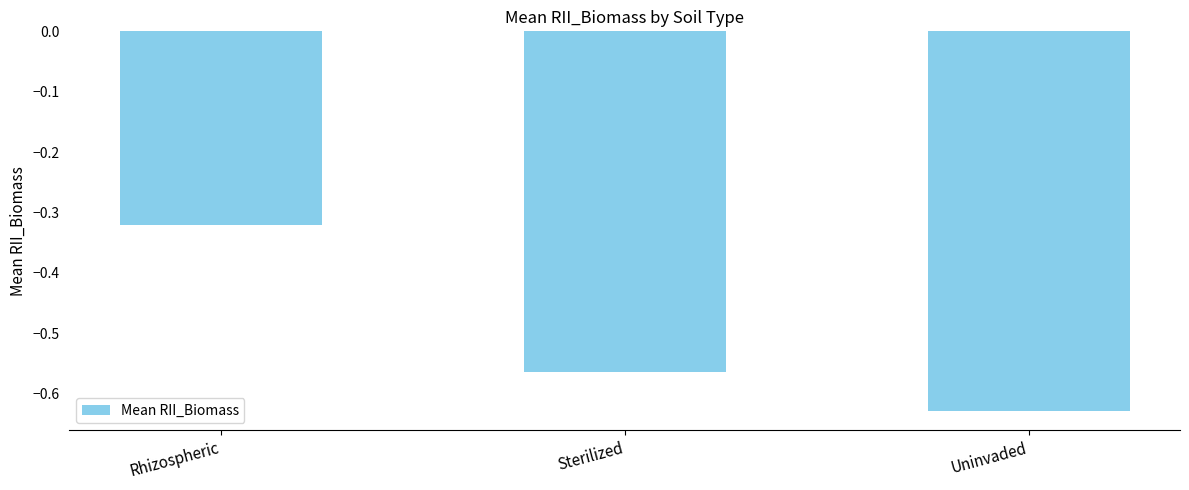

True or false: the data shows -0.4 at Sterilized.

False